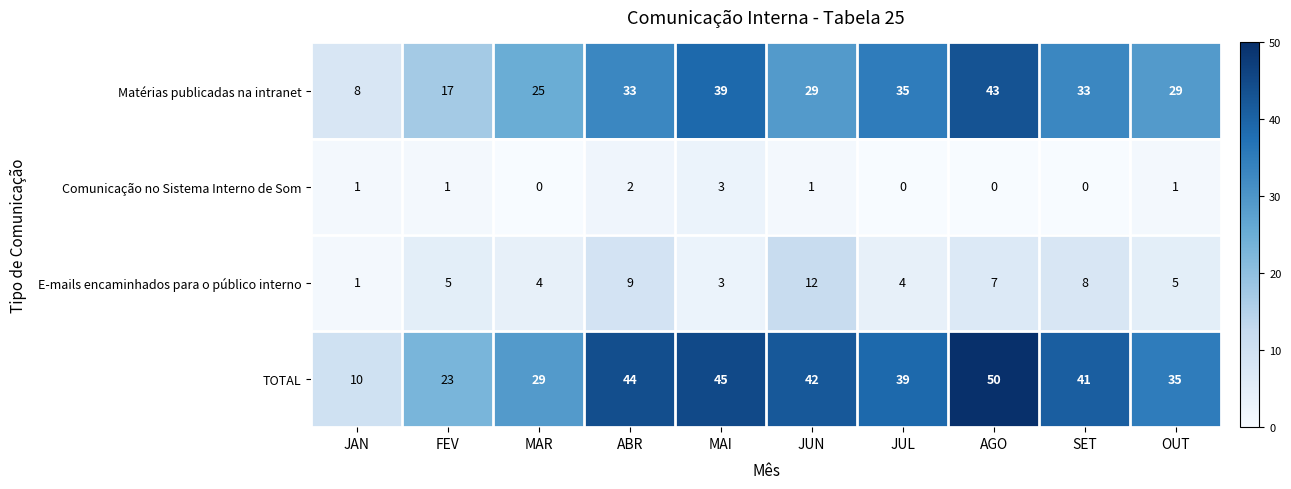

Which series has the largest range (max minus min)?

TOTAL